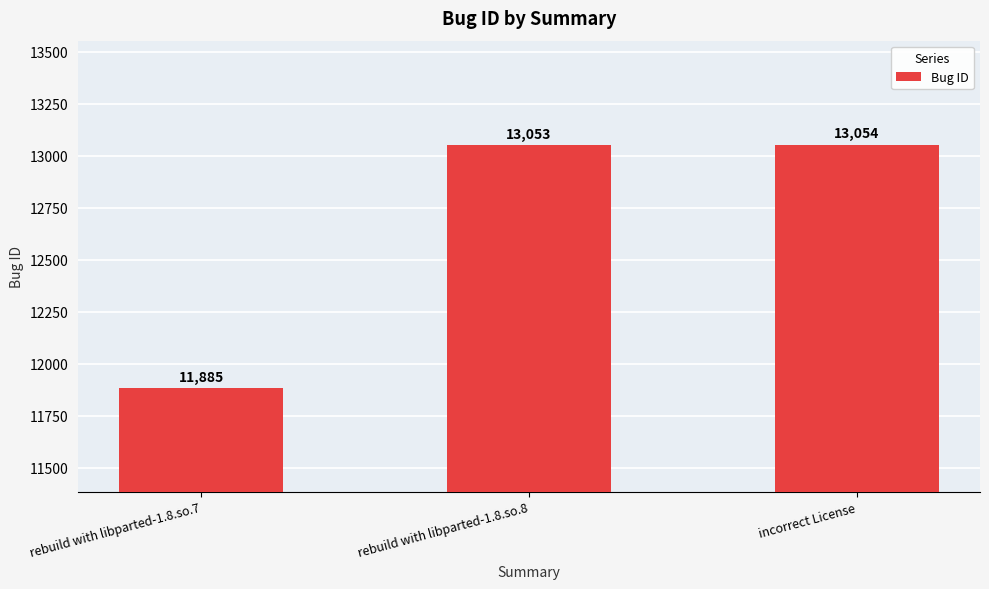

Which category has the highest value across all series?

incorrect License